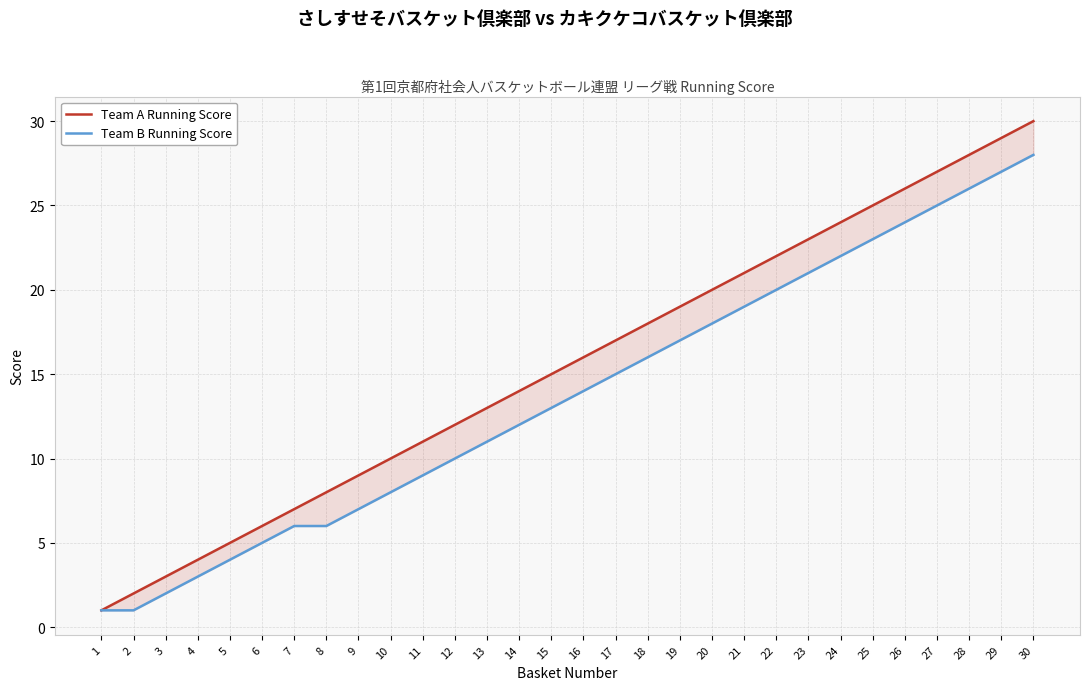

What is the maximum value shown in the chart?

30